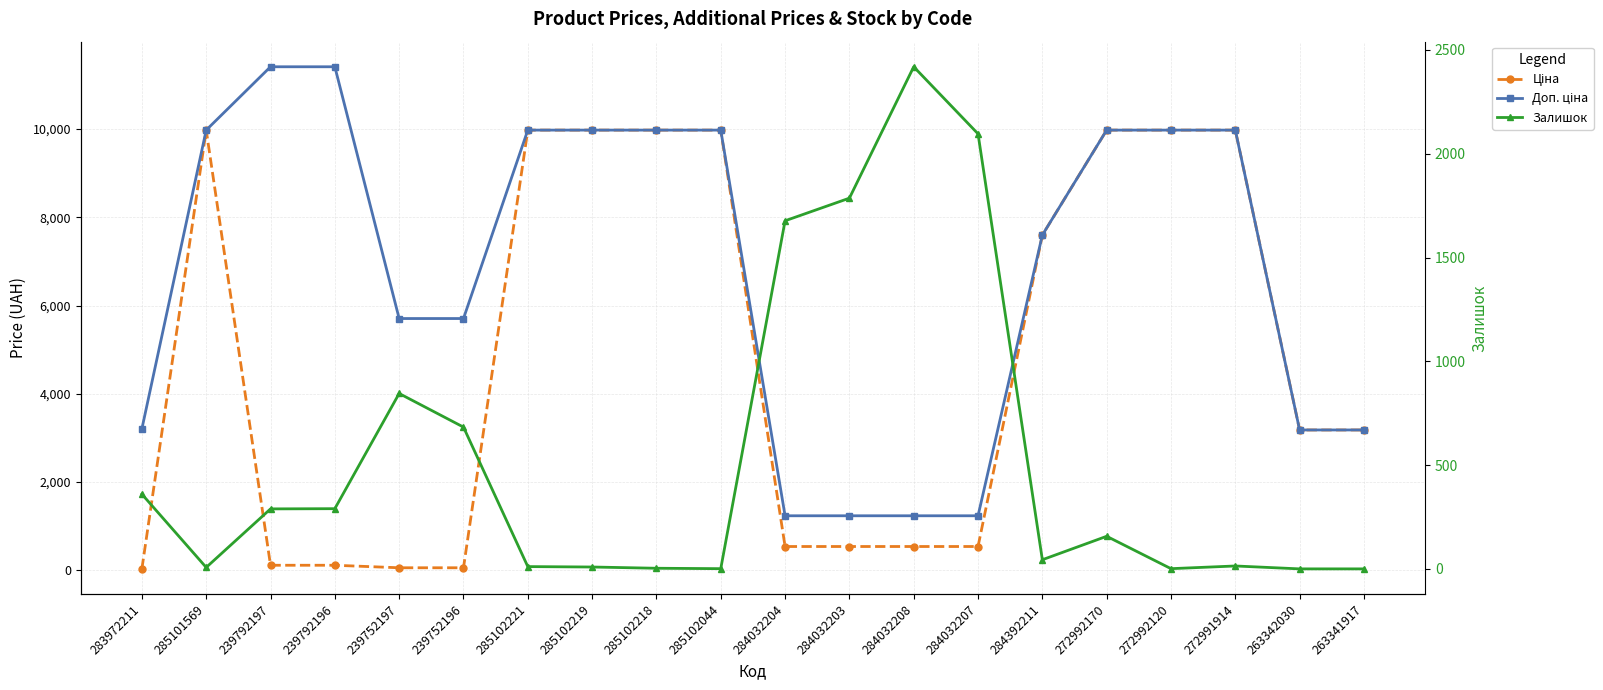

Rank the series by their average value, from highest to lowest.

Доп. ціна, Ціна, Залишок